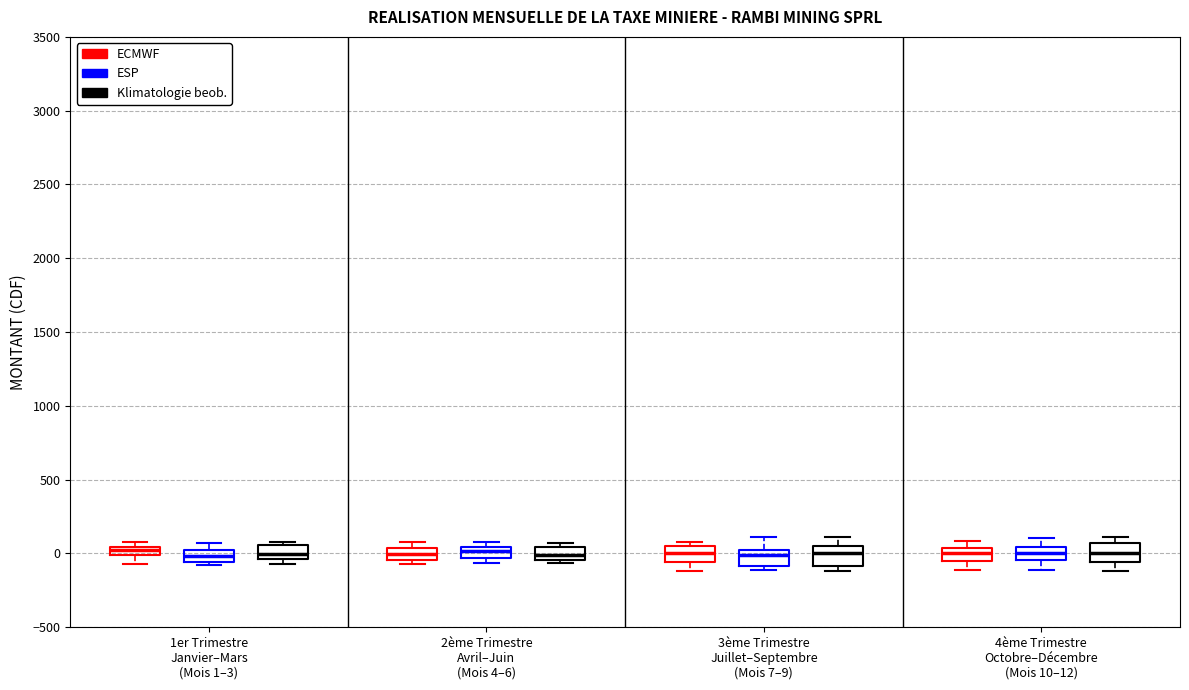

Where is the lower edge of the box for 1er Trimestre Janvier–Mars (Mois 1–3) (Klimatologie beob.) on the y-axis? The values are not printed on the chart, so give them approximately, as read against the axis.

-50